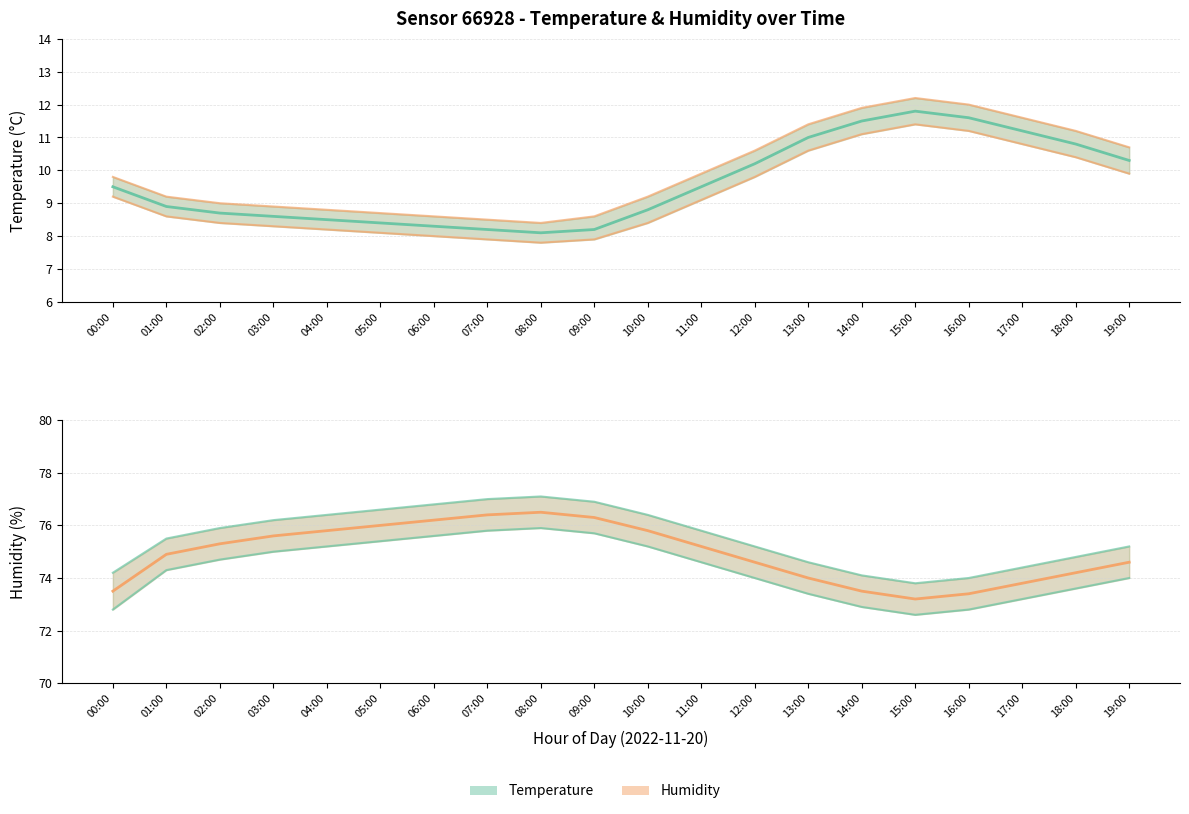

Between 08:00 and 15:00, which series saw the biggest shift?

temperature (upper)